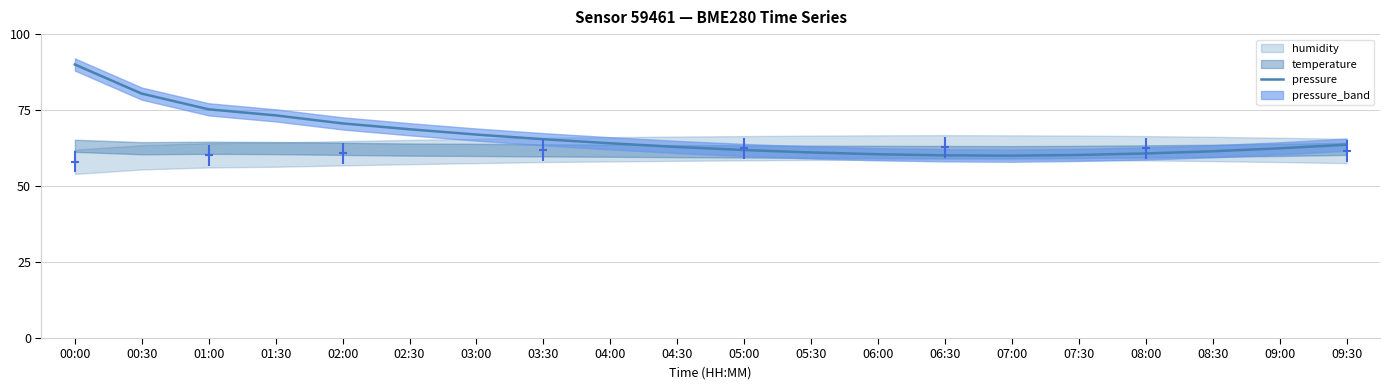

Does the chart display data point markers on the line(s)?

No